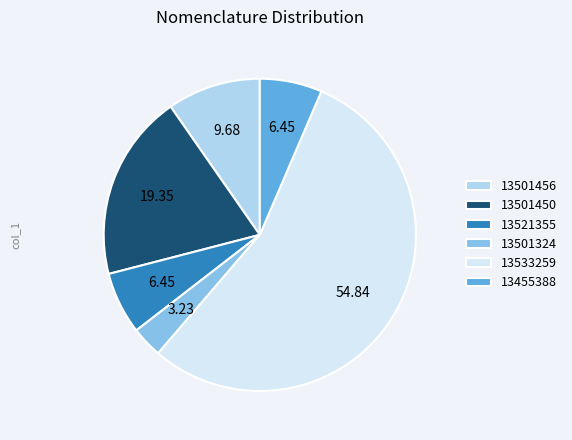

True or false: 13533259 accounts for 63% of the total.

False